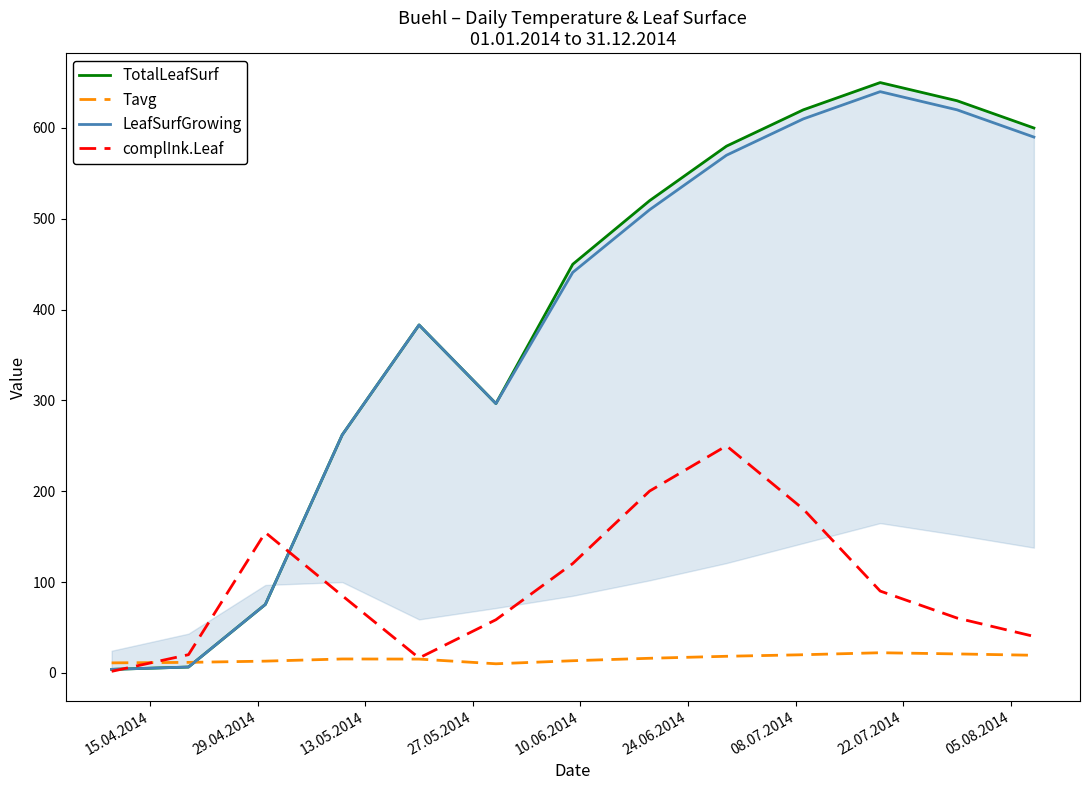

What is the highest value of the complInk.Leaf series?

250.1